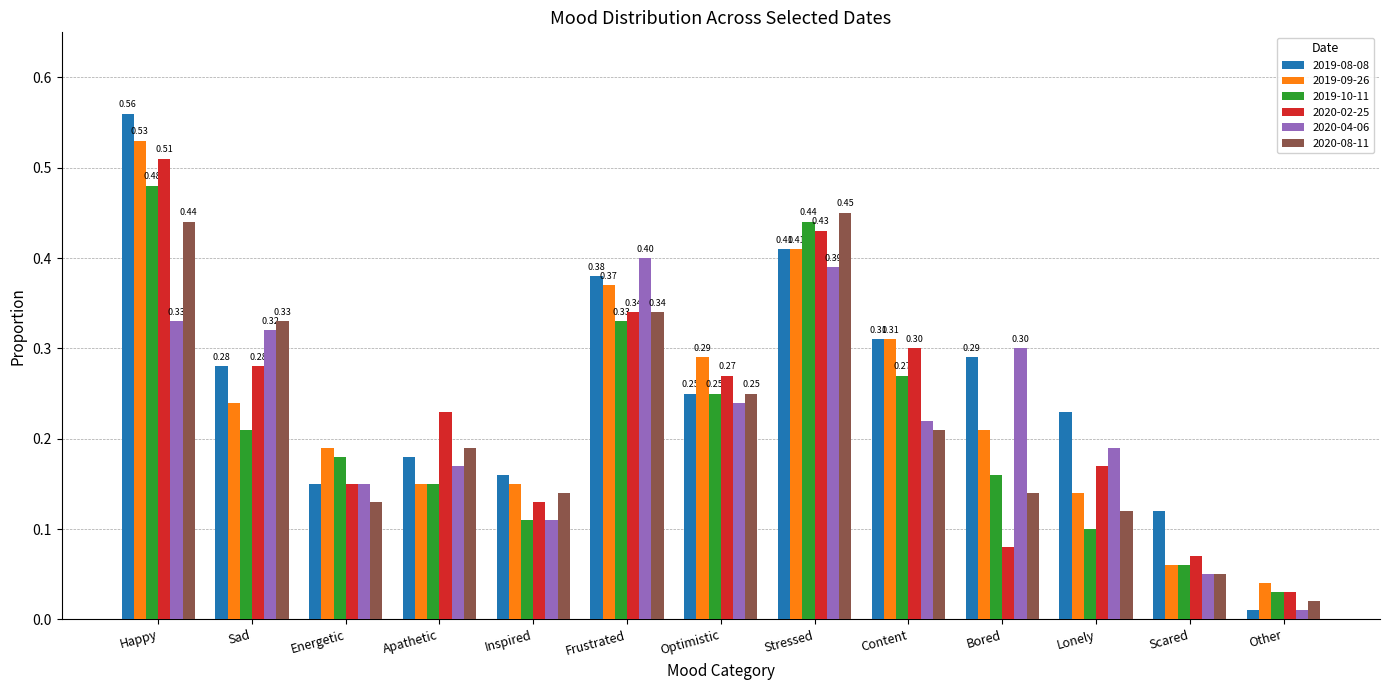

Which series changed the most between Energetic and Frustrated?

2020-04-06